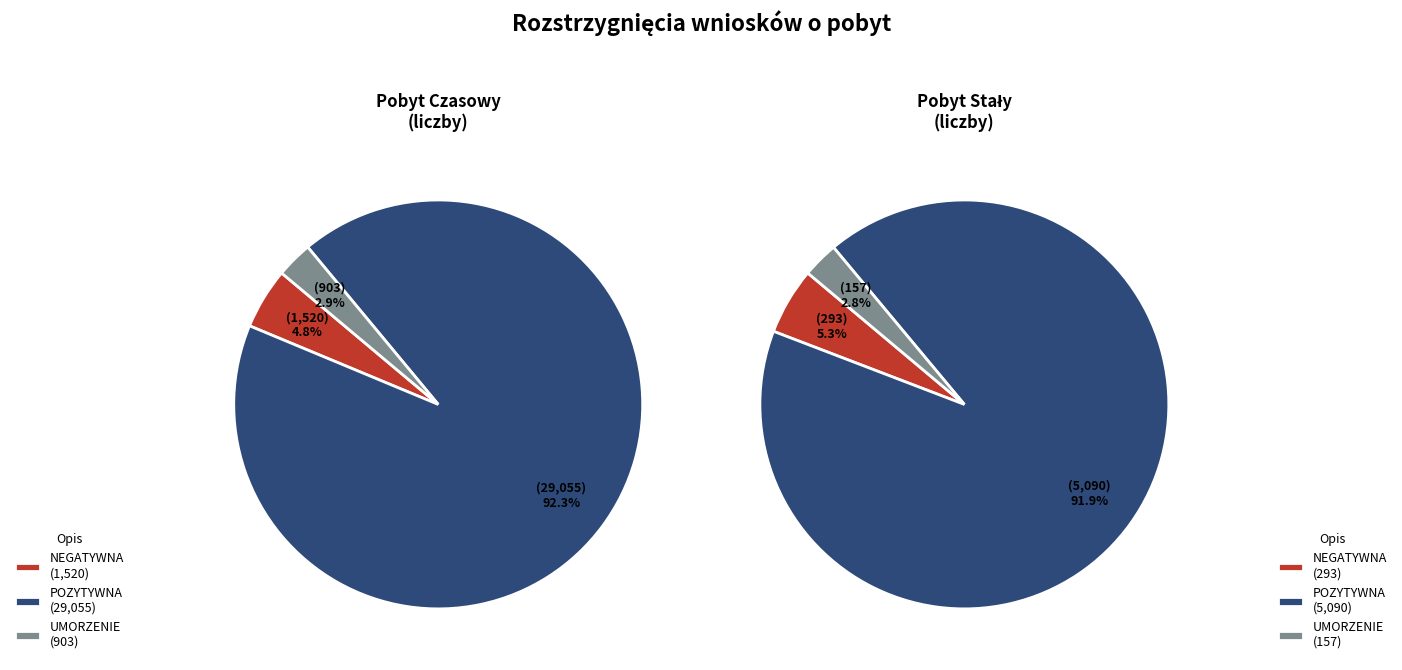

Is there any slice that represents more than half of the pie?

Yes